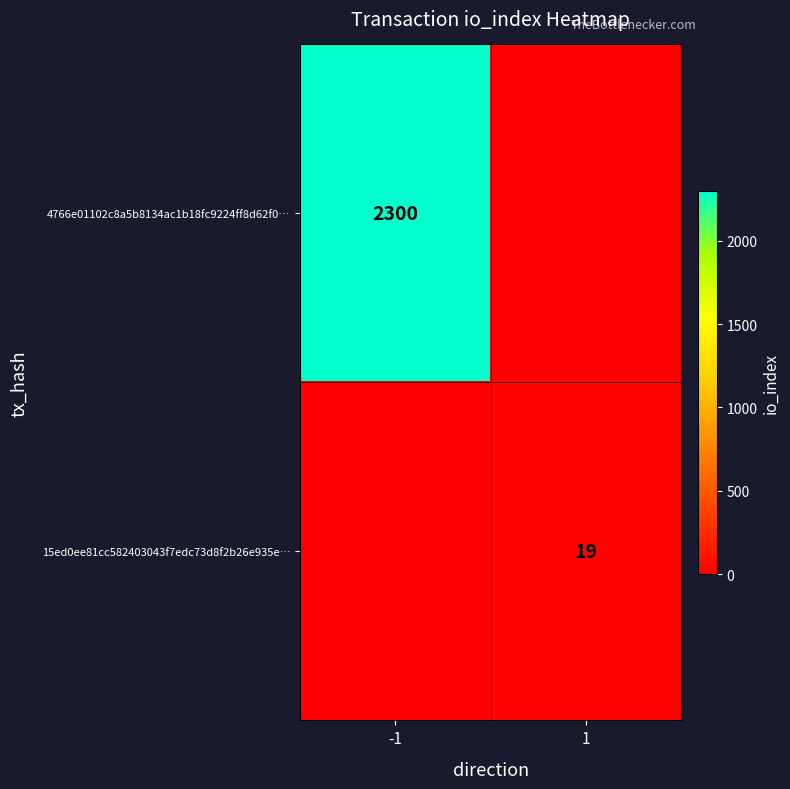

The 4766e01102c8a5b8134ac1b18fc9224ff8d62f0… series shows 2300 at -1. True or false?

True